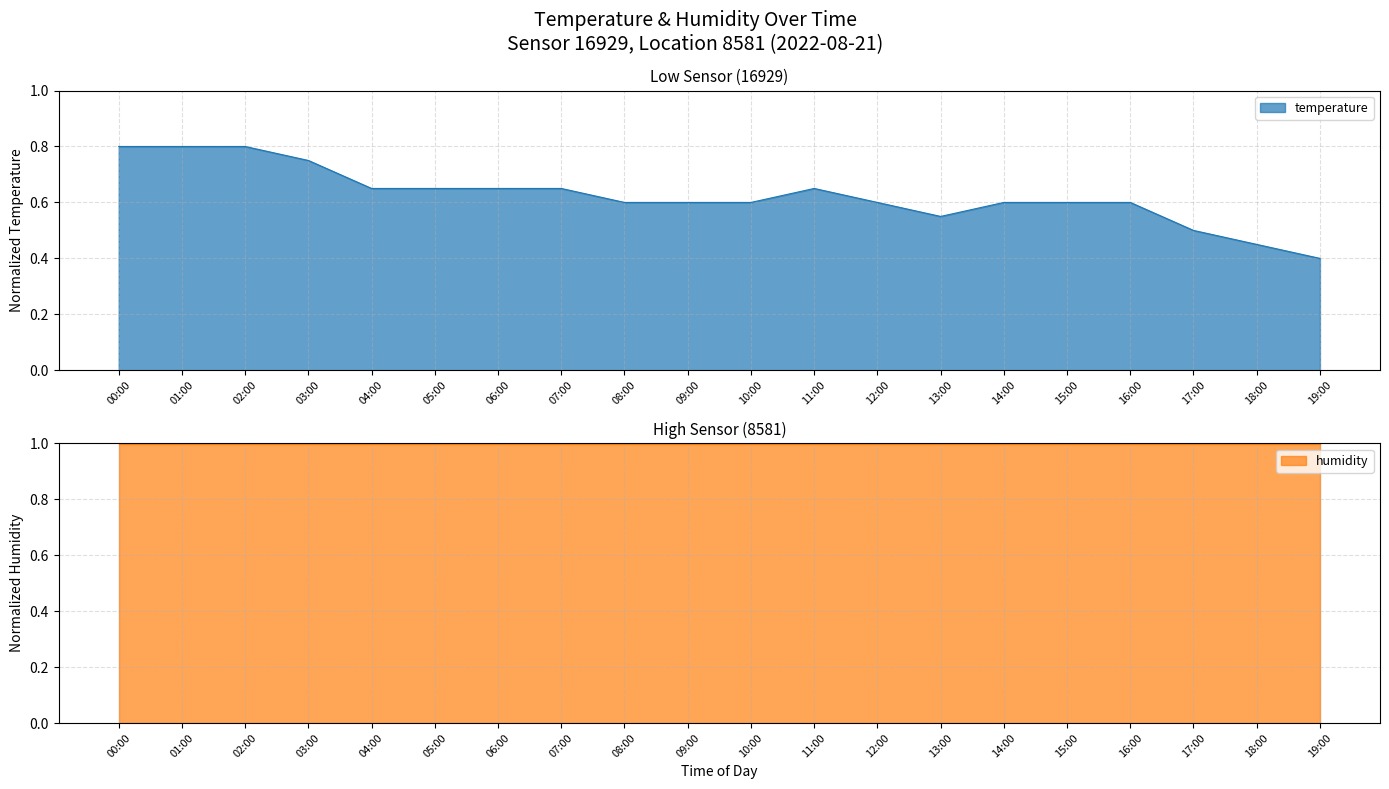

True or false: the data has more than 1 interior local peaks.

False